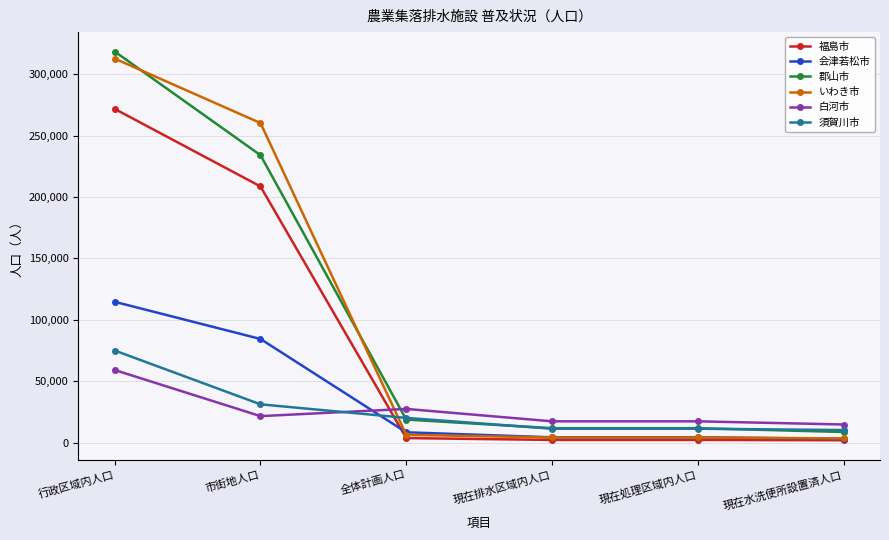

How many times do 白河市 and 須賀川市 cross each other?

1